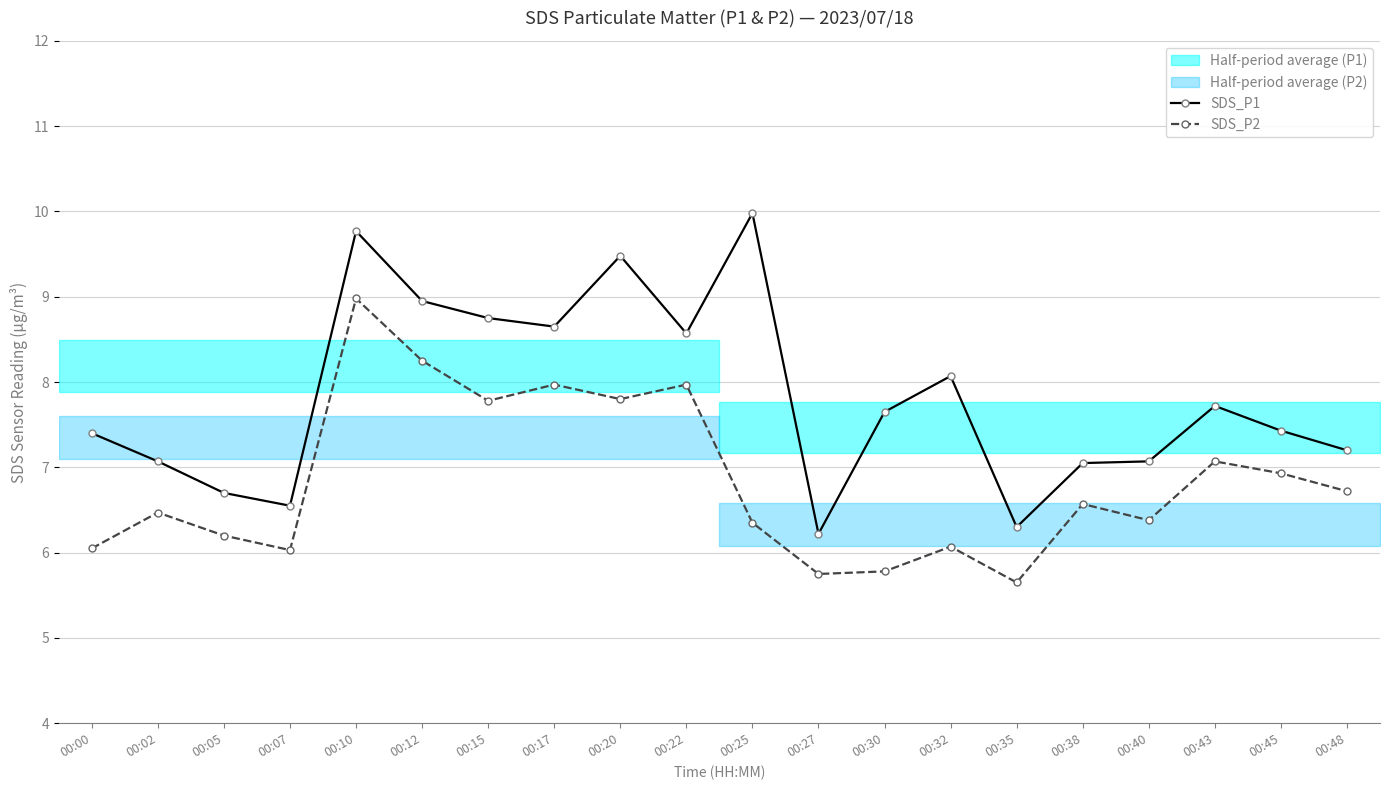

What is the greatest value displayed?

10.0